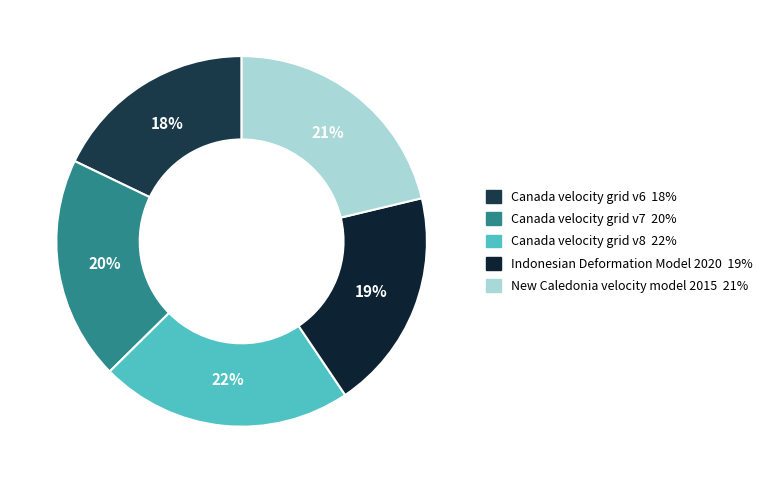

Combined, what portion of the pie is Canada velocity grid v7 and Canada velocity grid v8?

41.6%